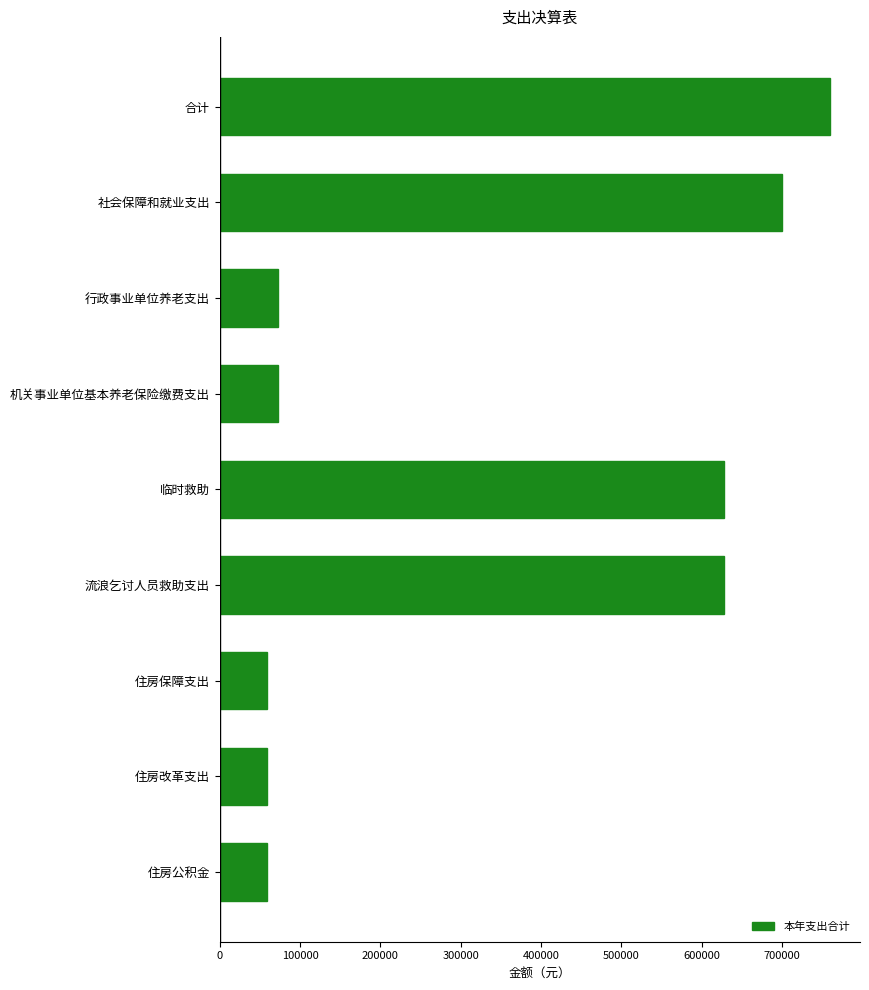

What is the difference between the values at 合计 and 住房改革支出?

699918.5